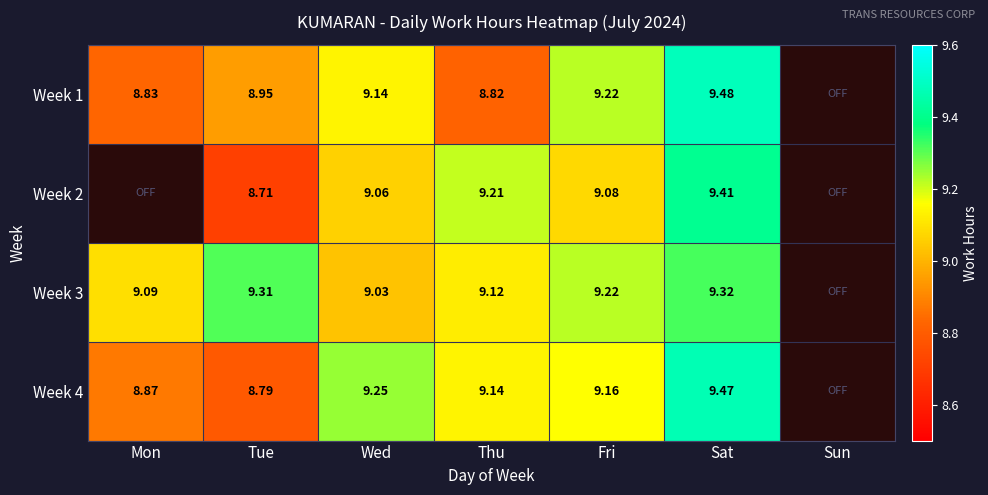

Where does the Week 2 series first go above 9?

Wed